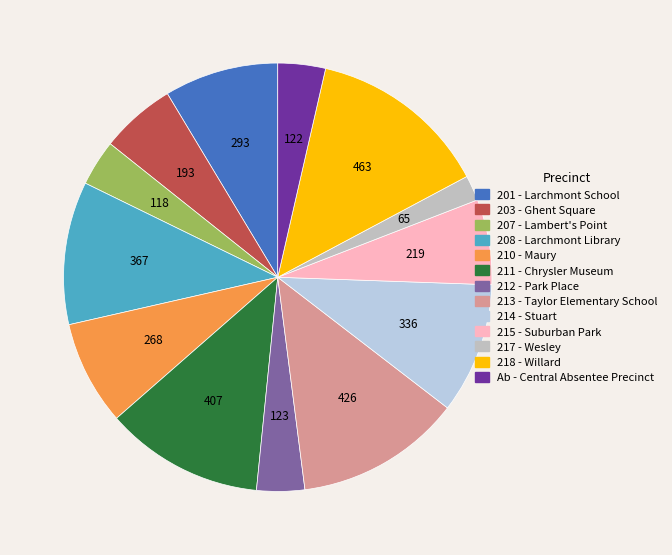

The 201 - Larchmont School slice represents 20% of the pie. True or false?

False